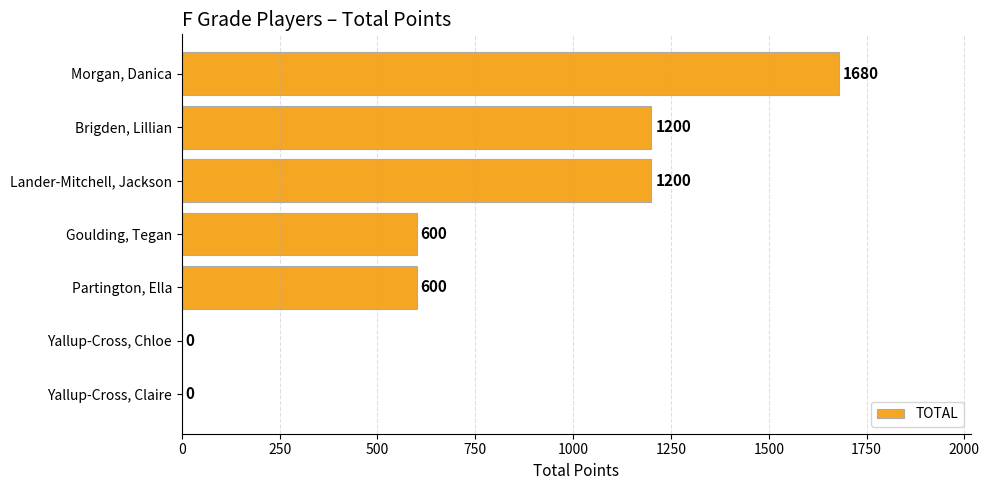

Reading bottom to top, what are all the values shown in this chart?

Yallup-Cross, Claire=0	Yallup-Cross, Chloe=0	Partington, Ella=600	Goulding, Tegan=600	Lander-Mitchell, Jackson=1200	Brigden, Lillian=1200	Morgan, Danica=1680